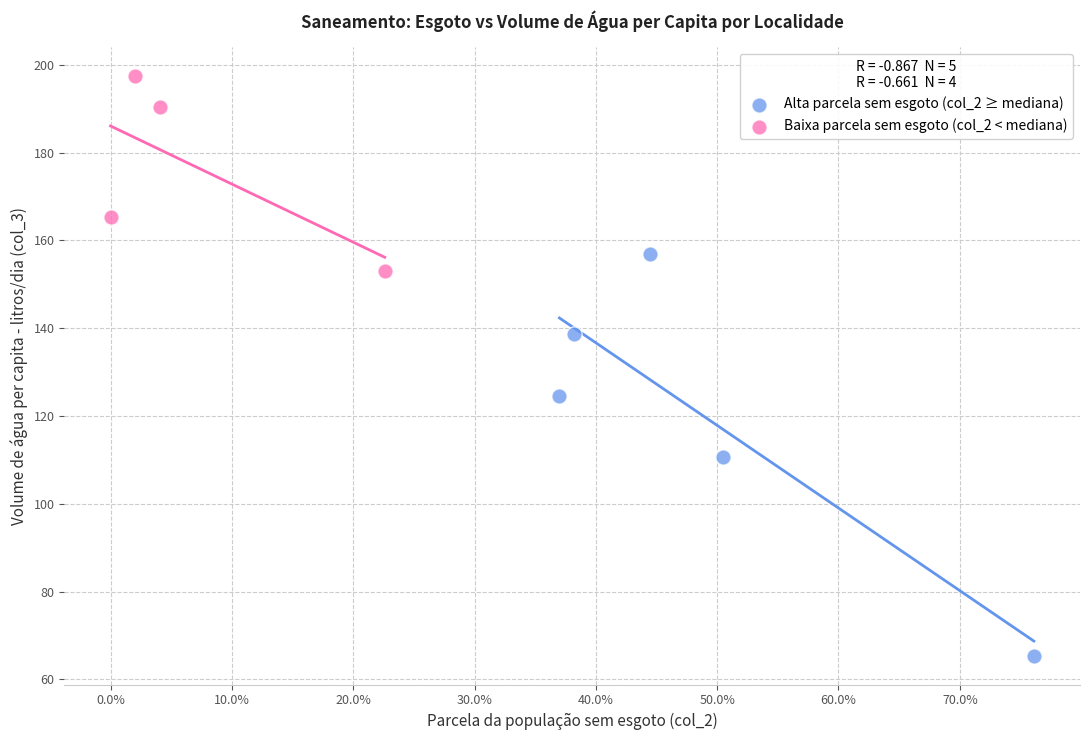

Which series reaches the maximum Y coordinate?

Baixa parcela sem esgoto (col_2 < mediana)